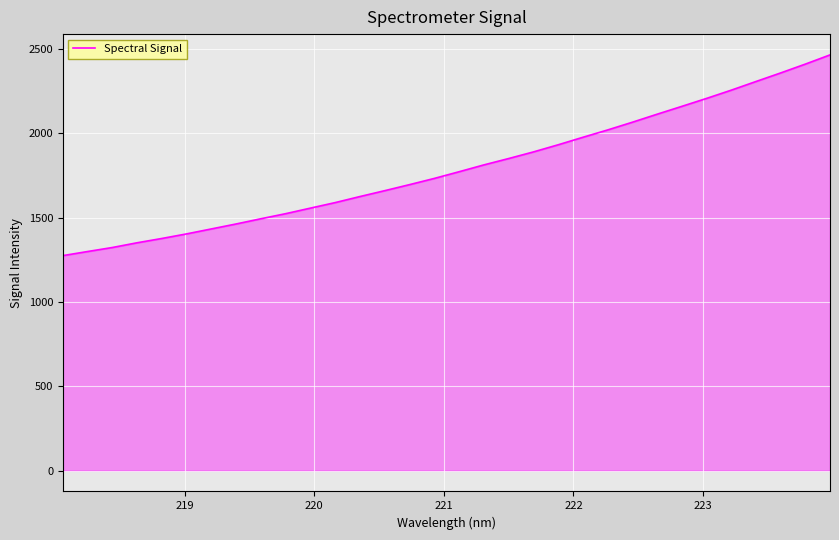

What is the average value?

1794.0